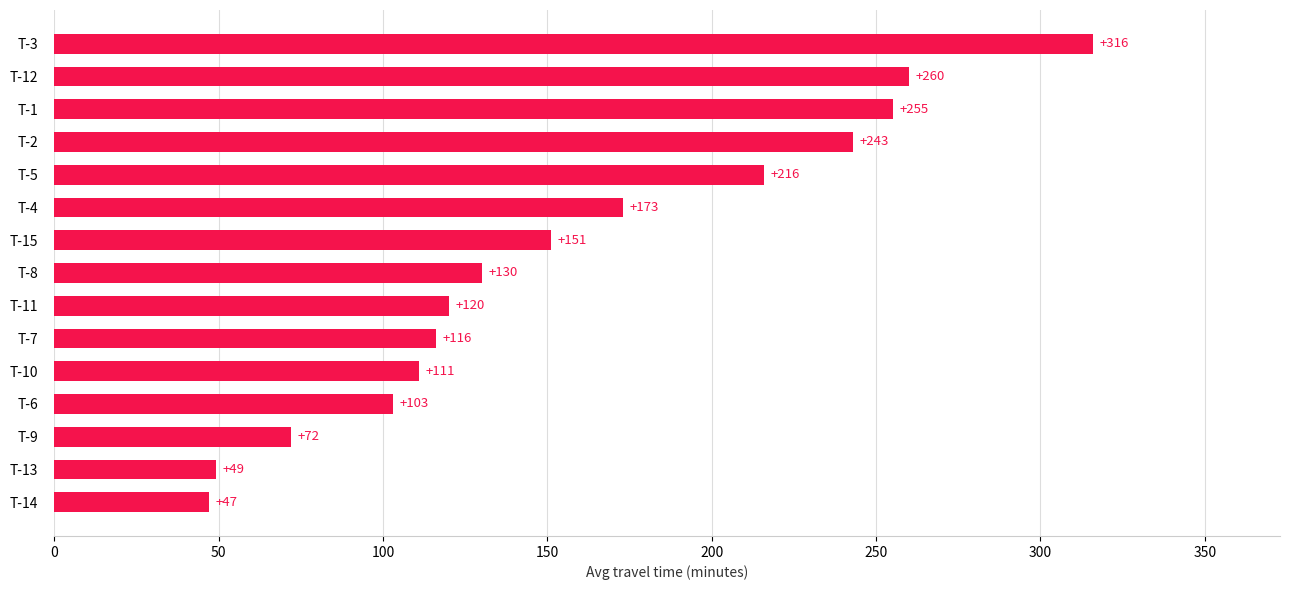

Reading bottom to top, extract all data points from this chart.

T-14=47	T-13=49	T-9=72	T-6=103	T-10=111	T-7=116	T-11=120	T-8=130	T-15=151	T-4=173	T-5=216	T-2=243	T-1=255	T-12=260	T-3=316